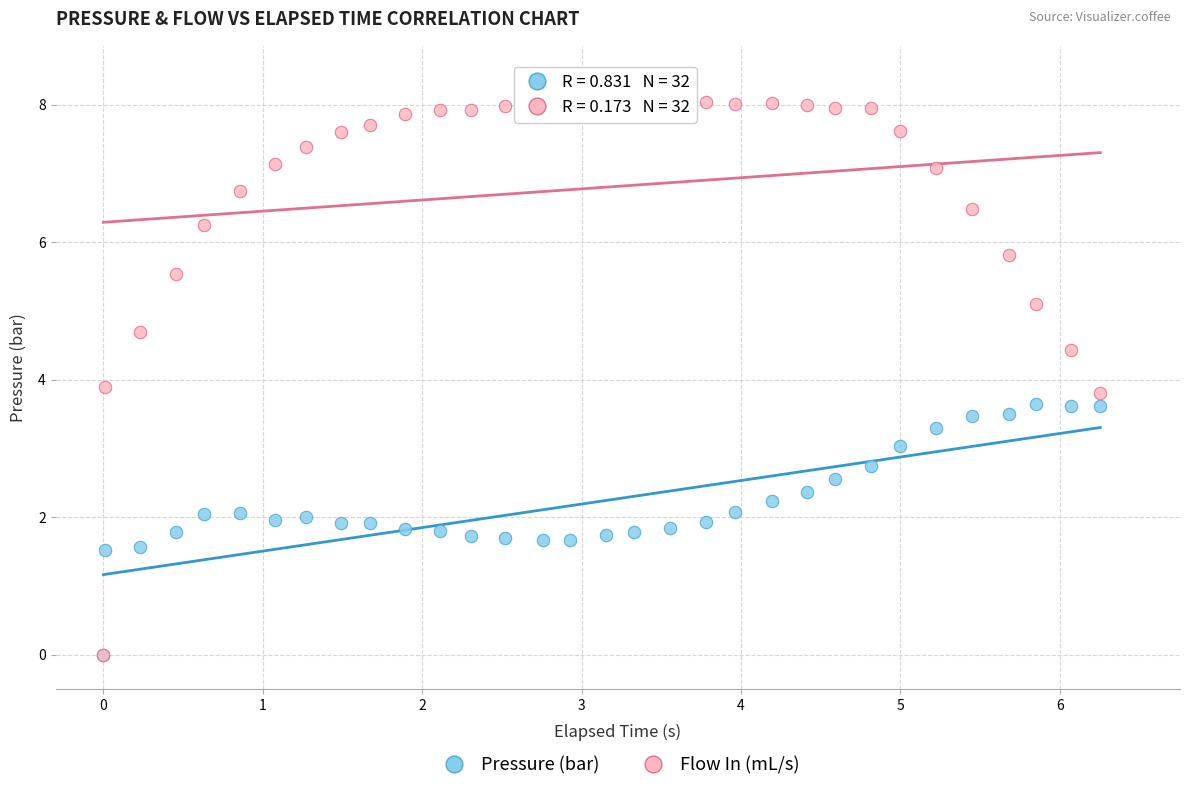

Which series contains the highest Y value?

Flow In (mL/s)